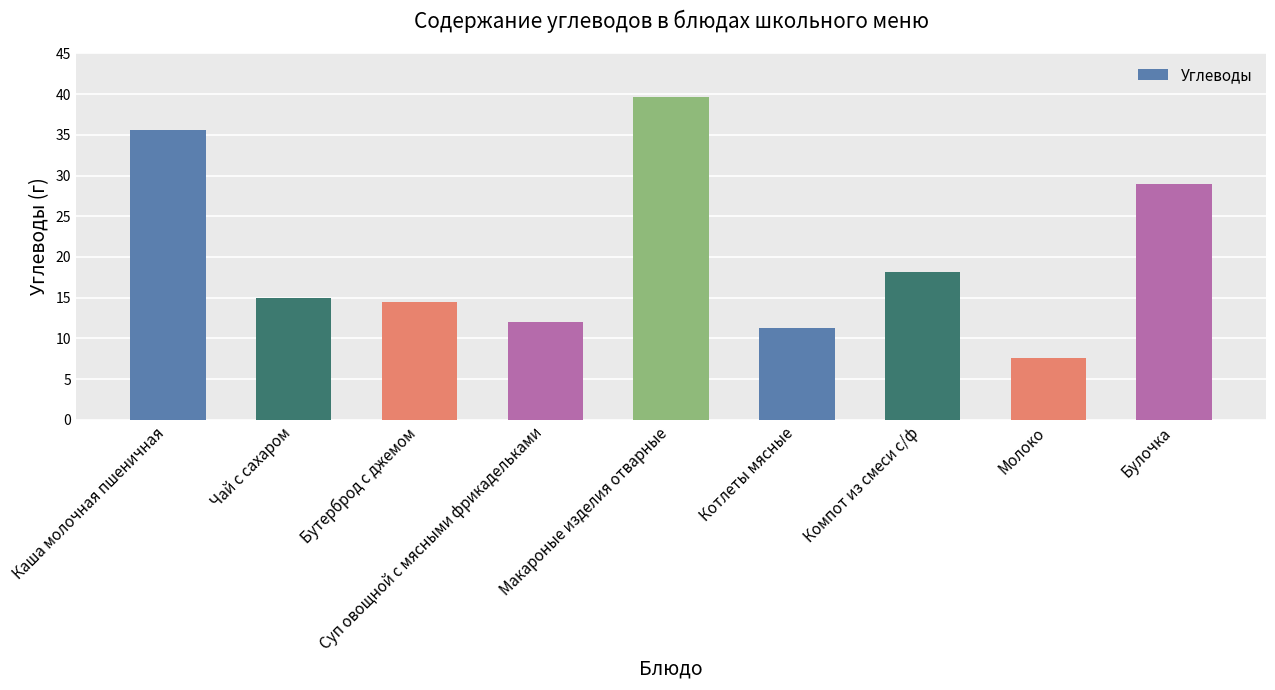

What is the change in value from Бутерброд с джемом to Компот из смеси с/ф?

+3.7